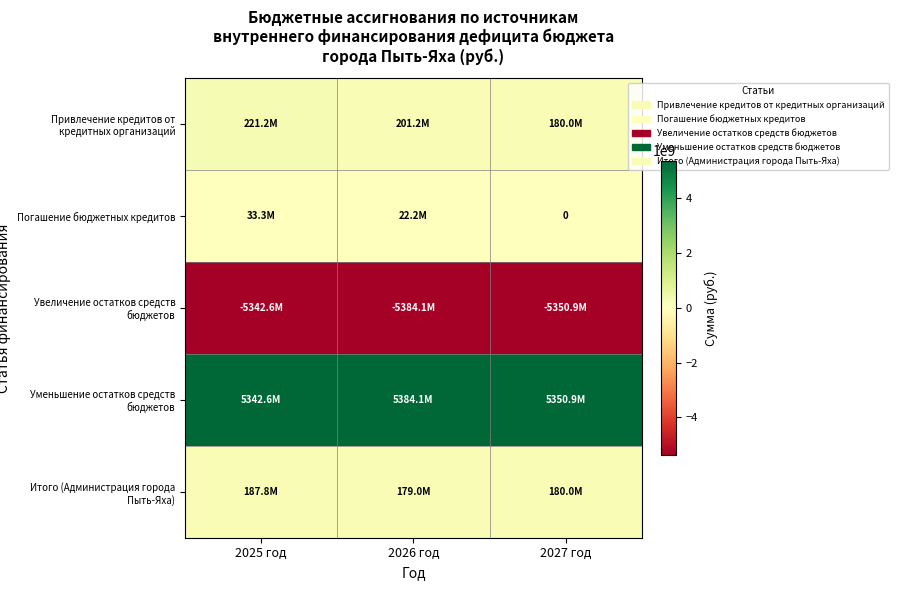

What is the sum of all Уменьшение остатков средств бюджетов values?

16077569900